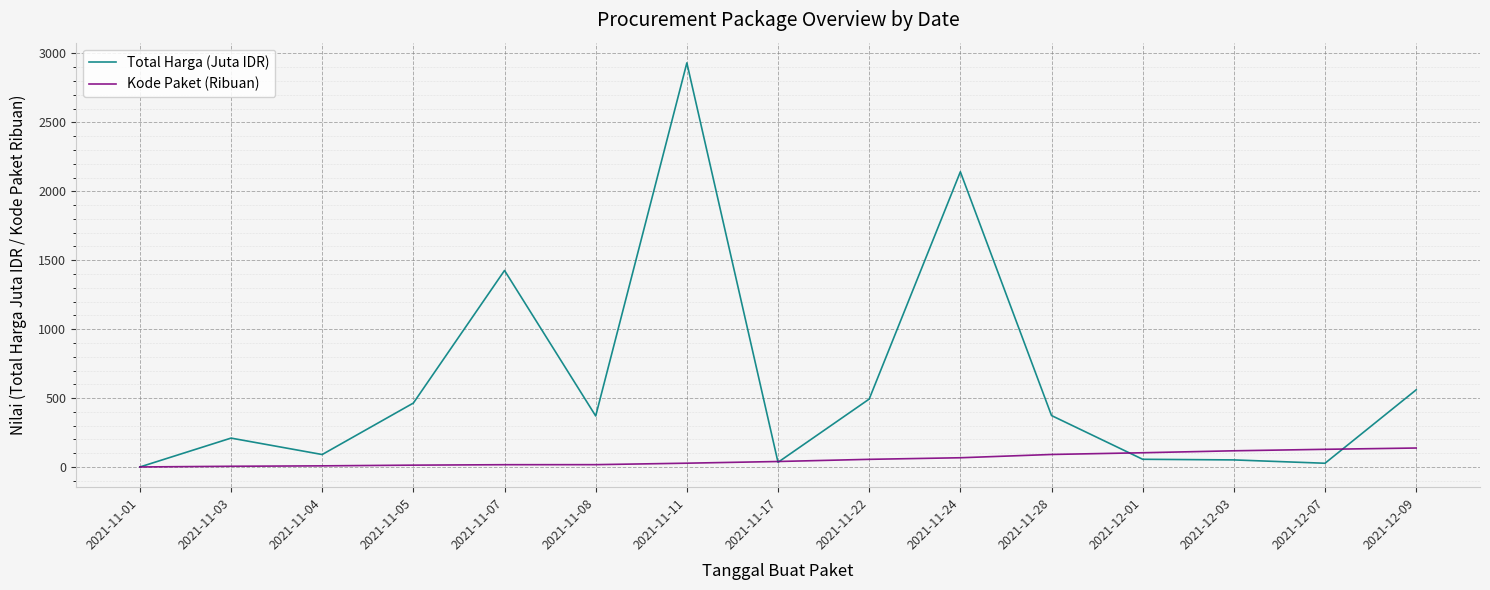

At which label is Total Harga (Juta IDR) closest to 1465?

2021-11-07